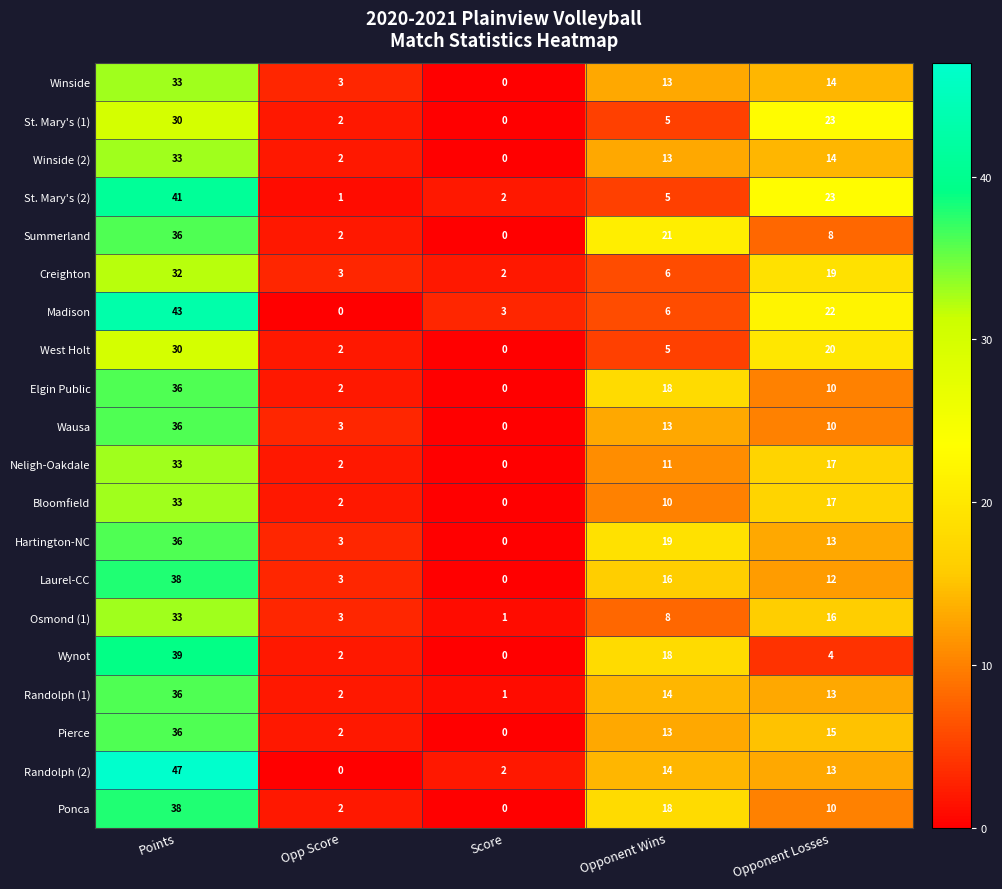

Which category has the highest value across all series?

Points